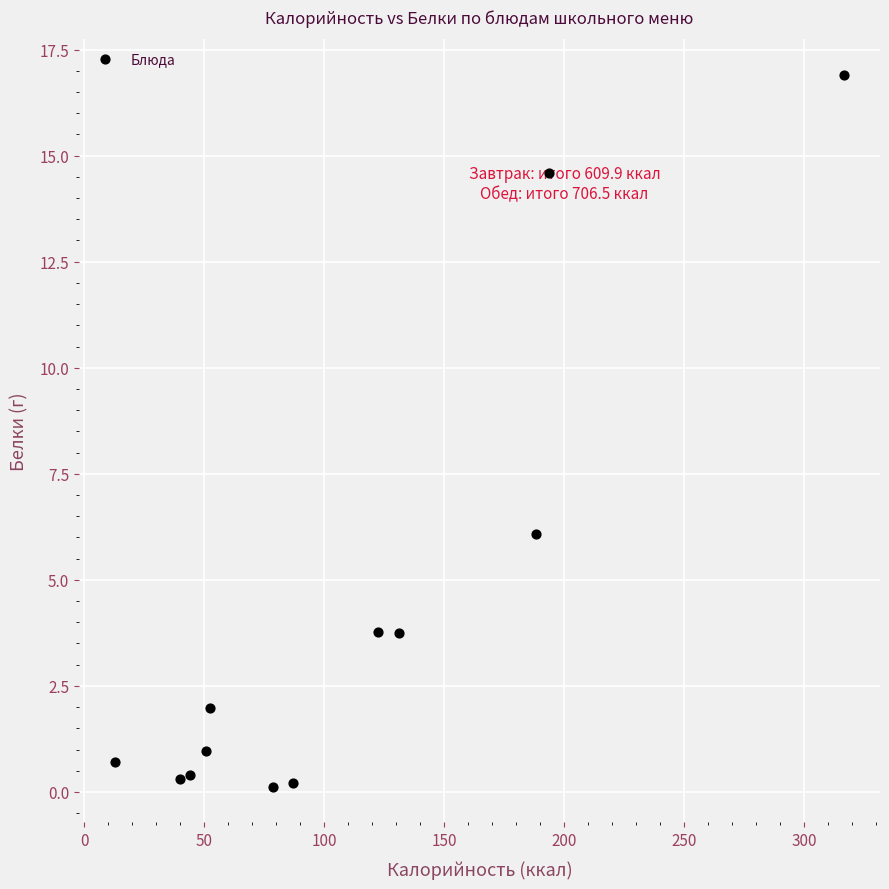

What Y value in the scatter plot is closest to 8?

6.1